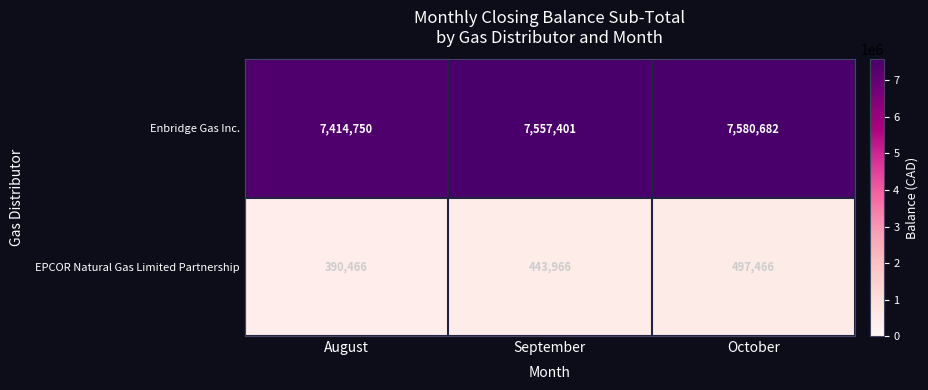

Reading left to right, what are all the values shown in this chart?

Enbridge Gas Inc.: August=7414750	September=7557401	October=7580682
EPCOR Natural Gas Limited Partnership: August=390466	September=443966	October=497466